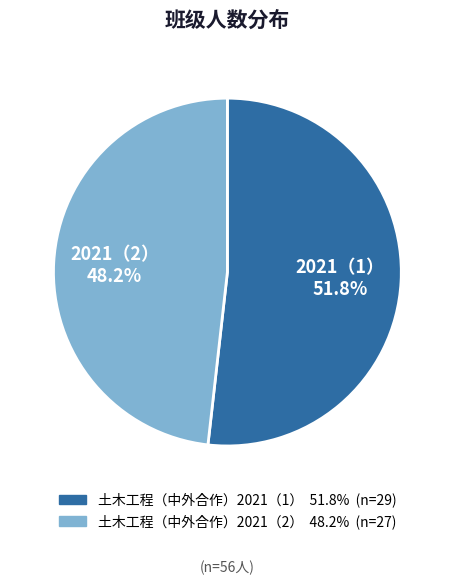

Does 土木工程（中外合作）2021（1） represent more than half of the total?

Yes